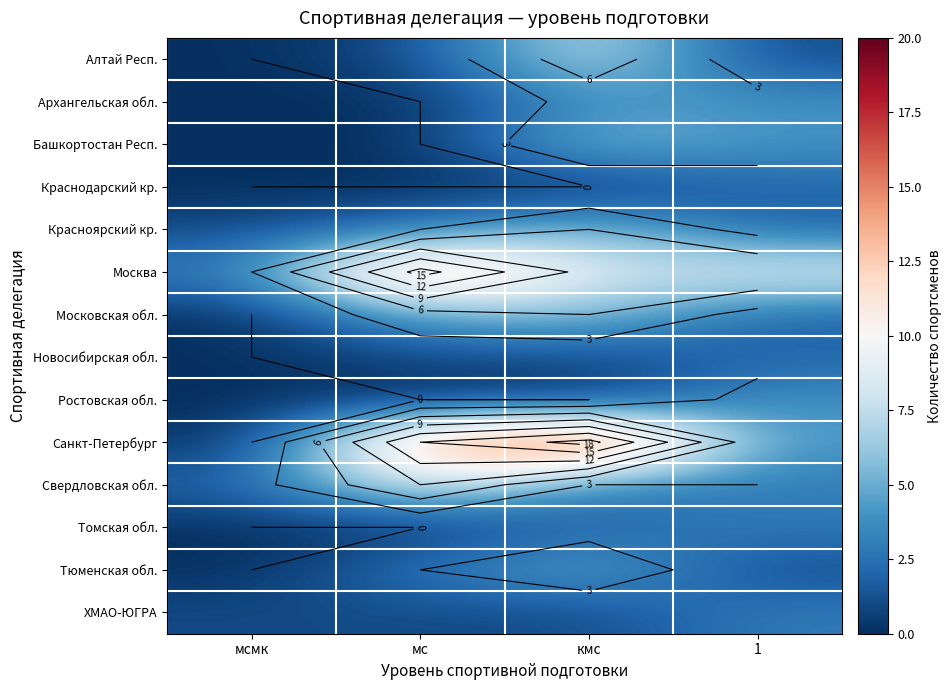

At which category does the chart reach its minimum across all series?

мсмк